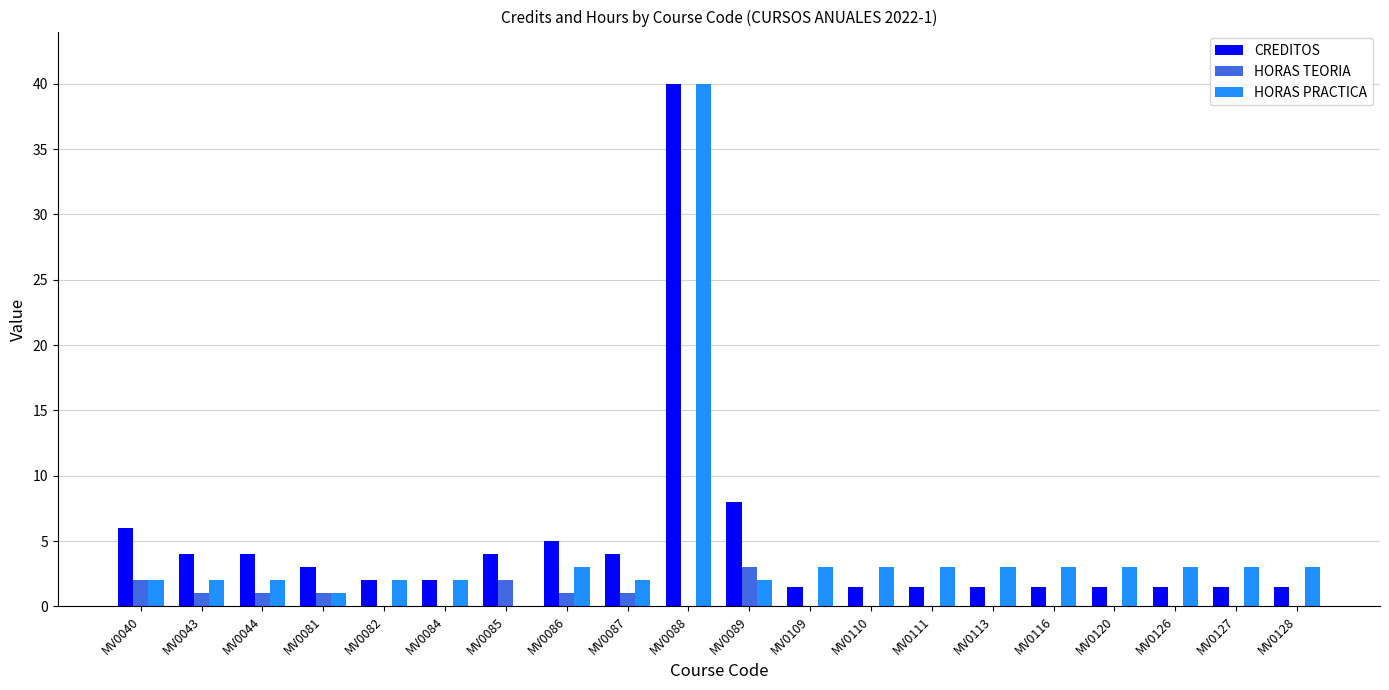

How many HORAS TEORIA values are between 0 and 1?

17